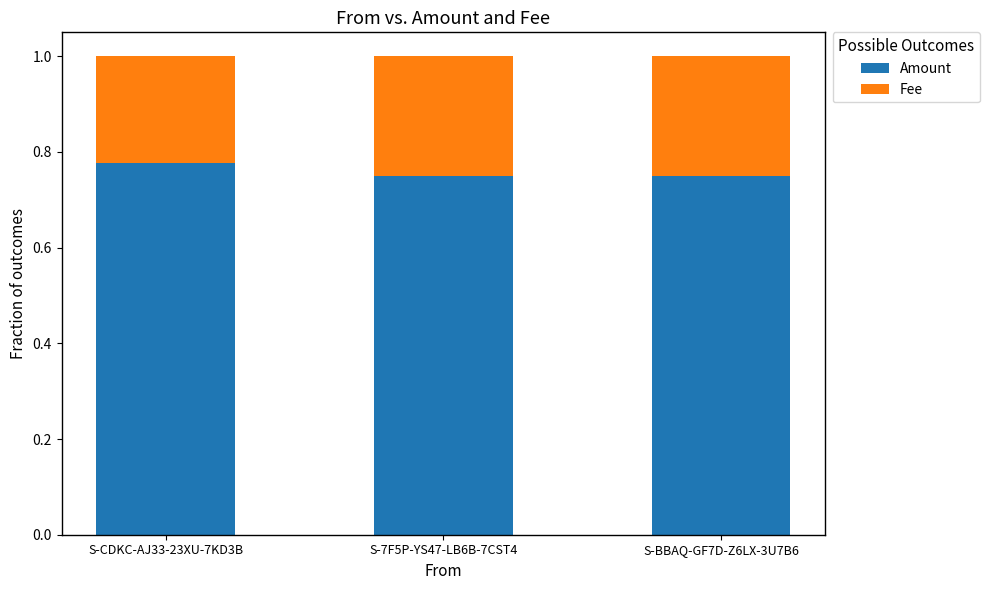

What is the total value across all series at S-CDKC-AJ33-23XU-7KD3B?

1.0